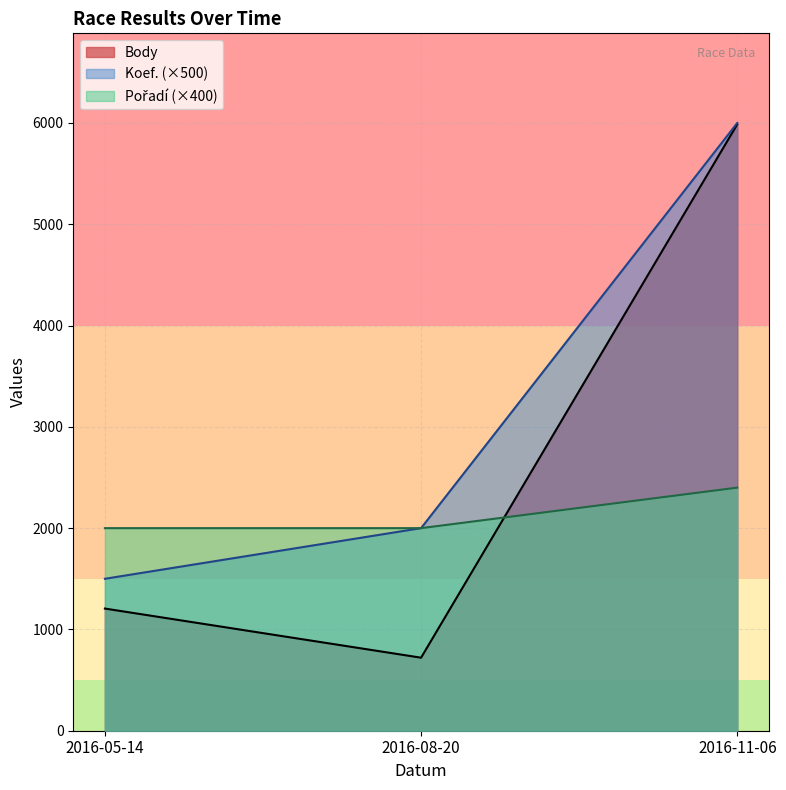

List the series in order of their peak value, lowest first.

Pořadí, Body, Koef.